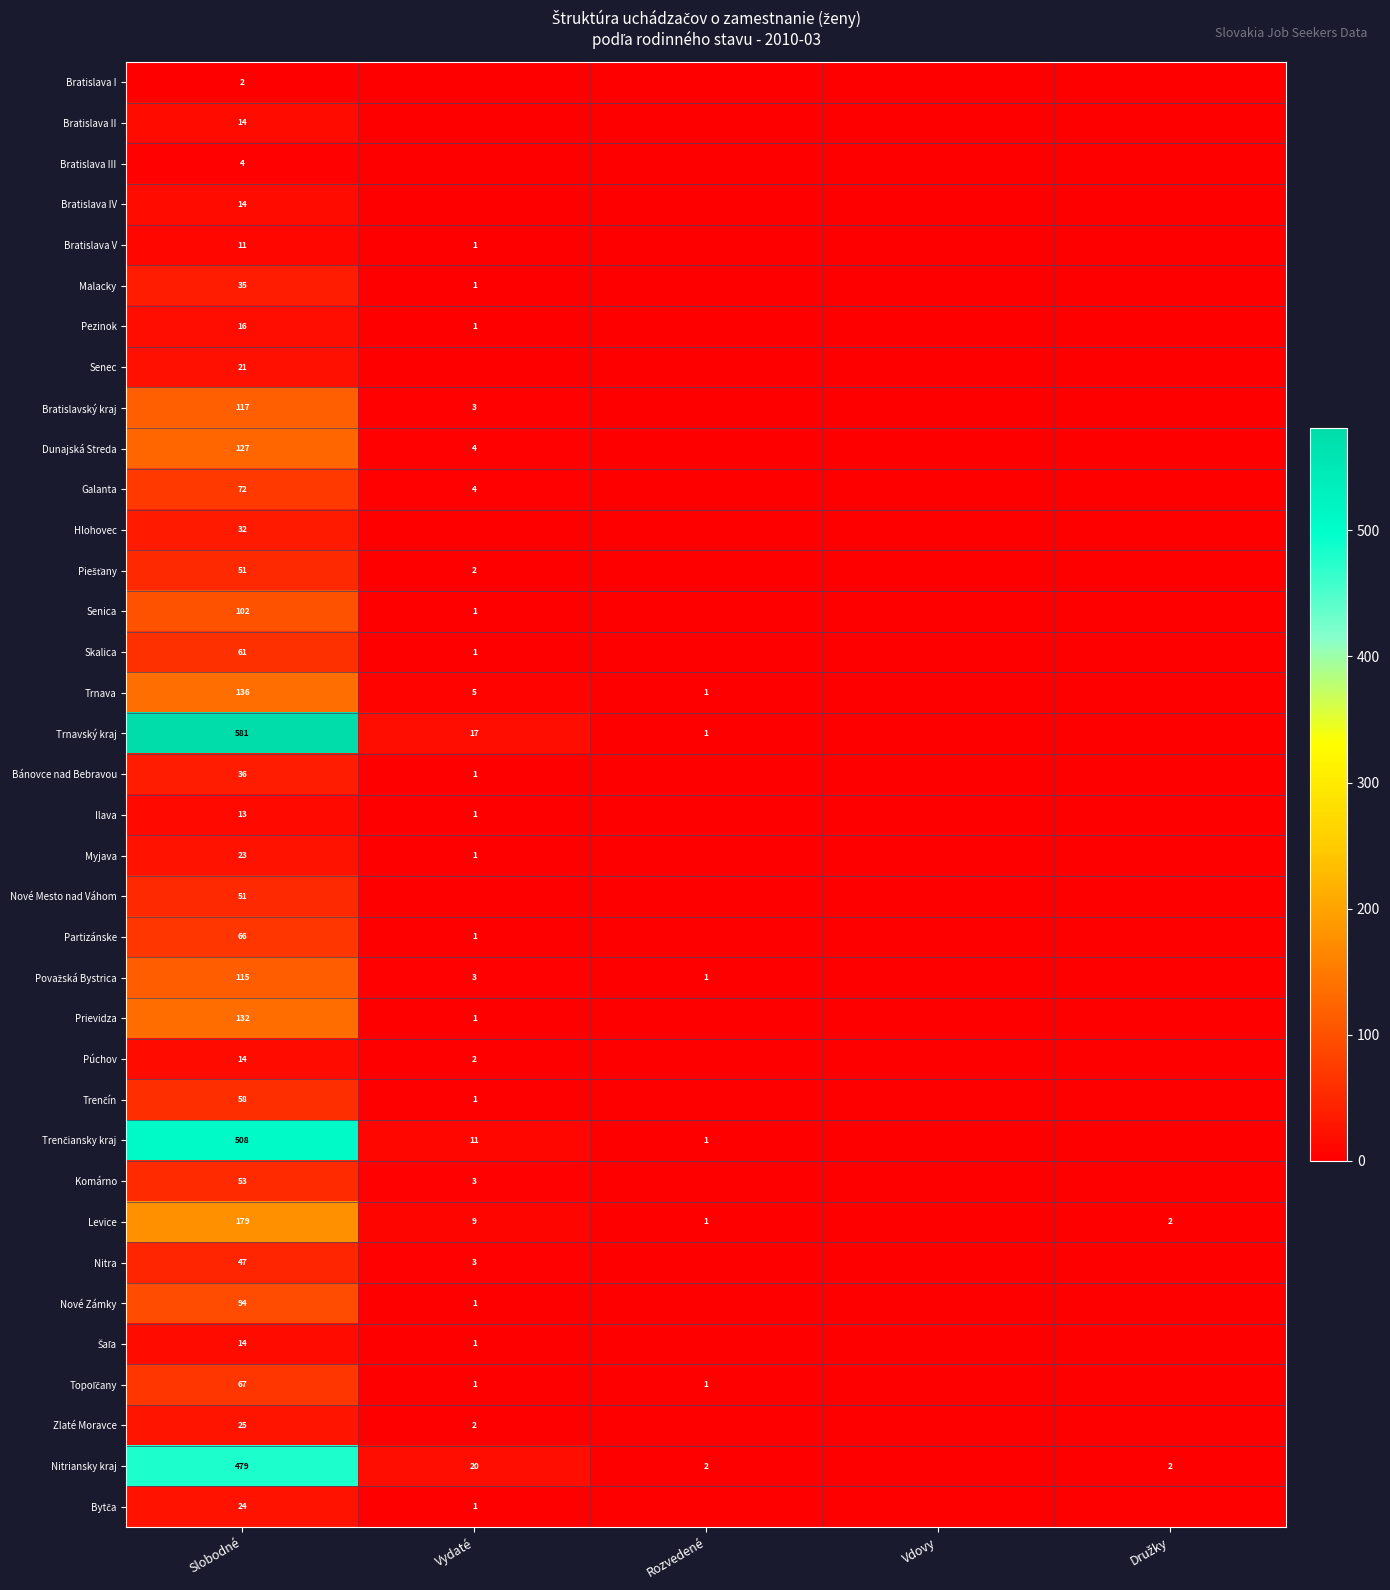

The Senica series shows 102 at Slobodné. True or false?

True